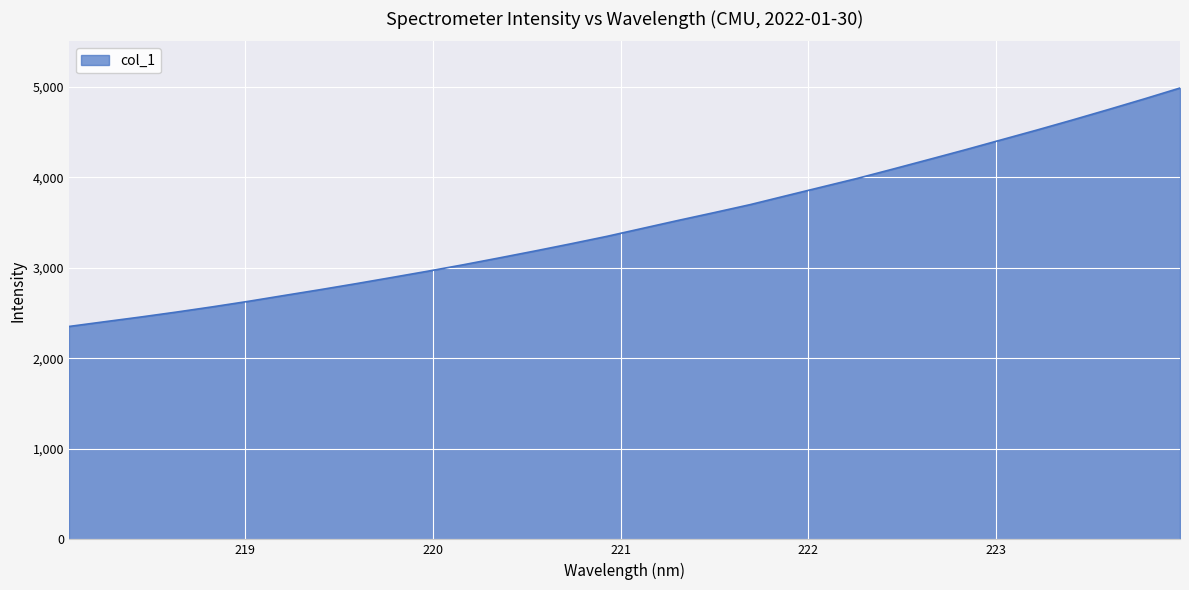

What is the maximum value shown in the chart?

4984.7